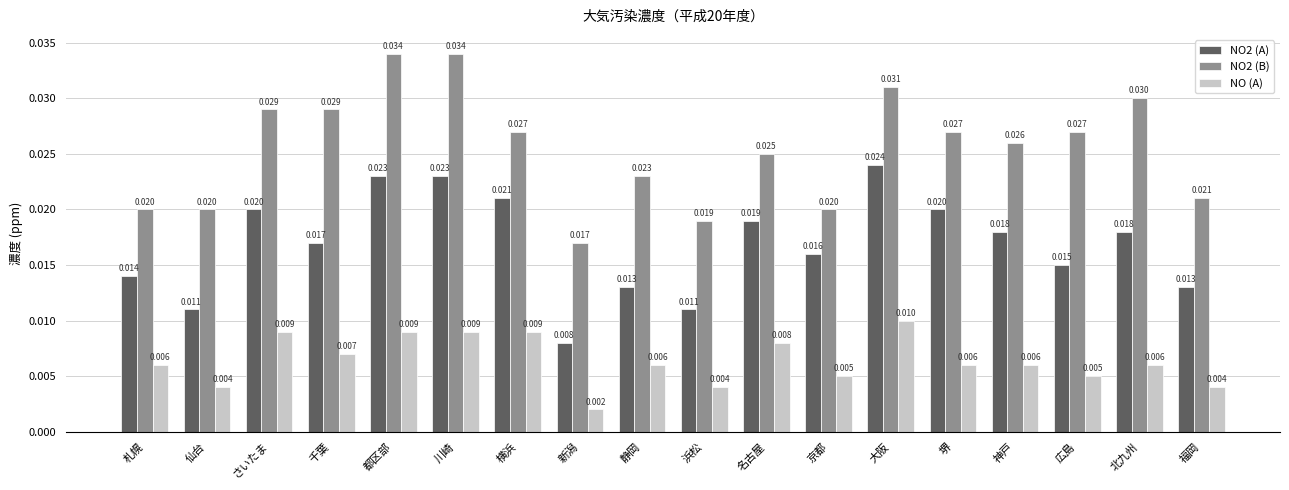

Which series has the largest total across all categories?

NO2 (B)